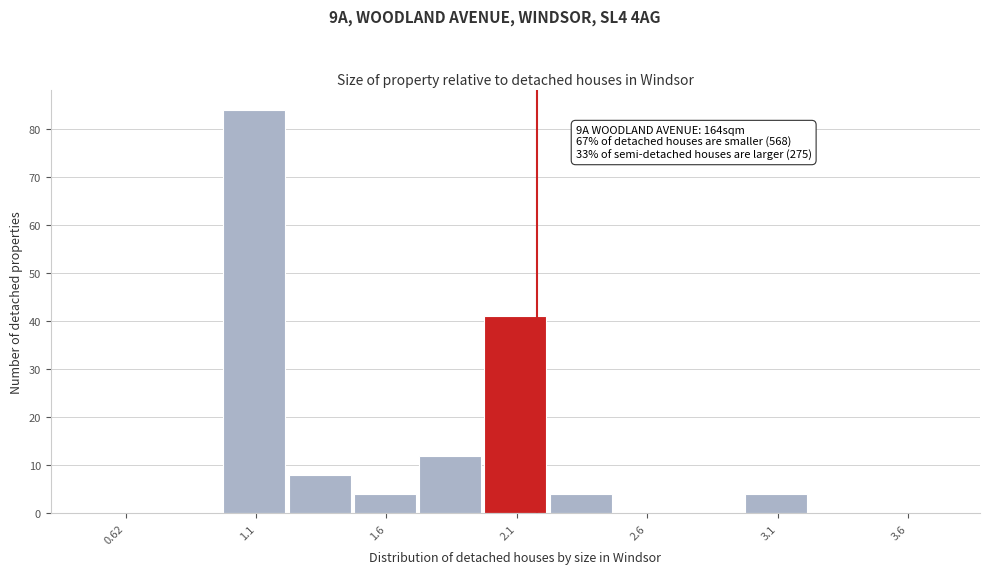

Which range on the x-axis has the tallest bar?

1.00 to 1.25